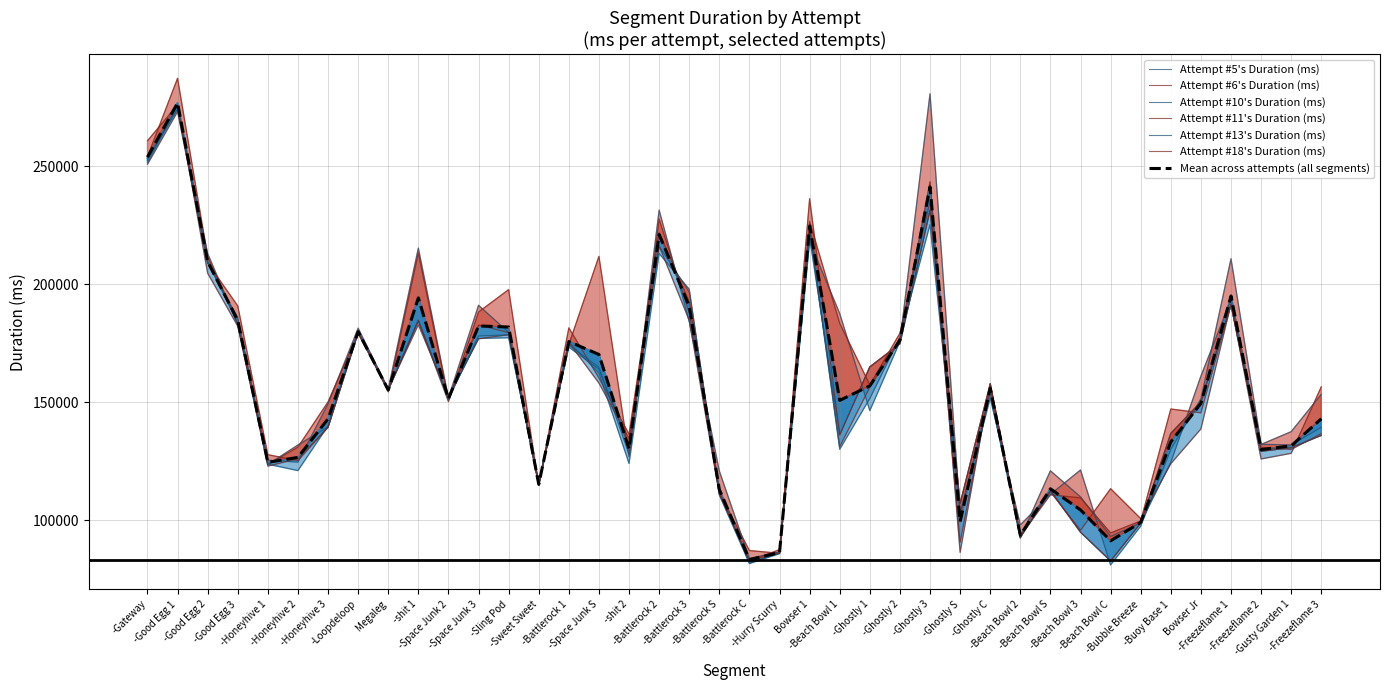

Where does the Attempt #13's Duration (ms) series first go above 151455?

-Gateway